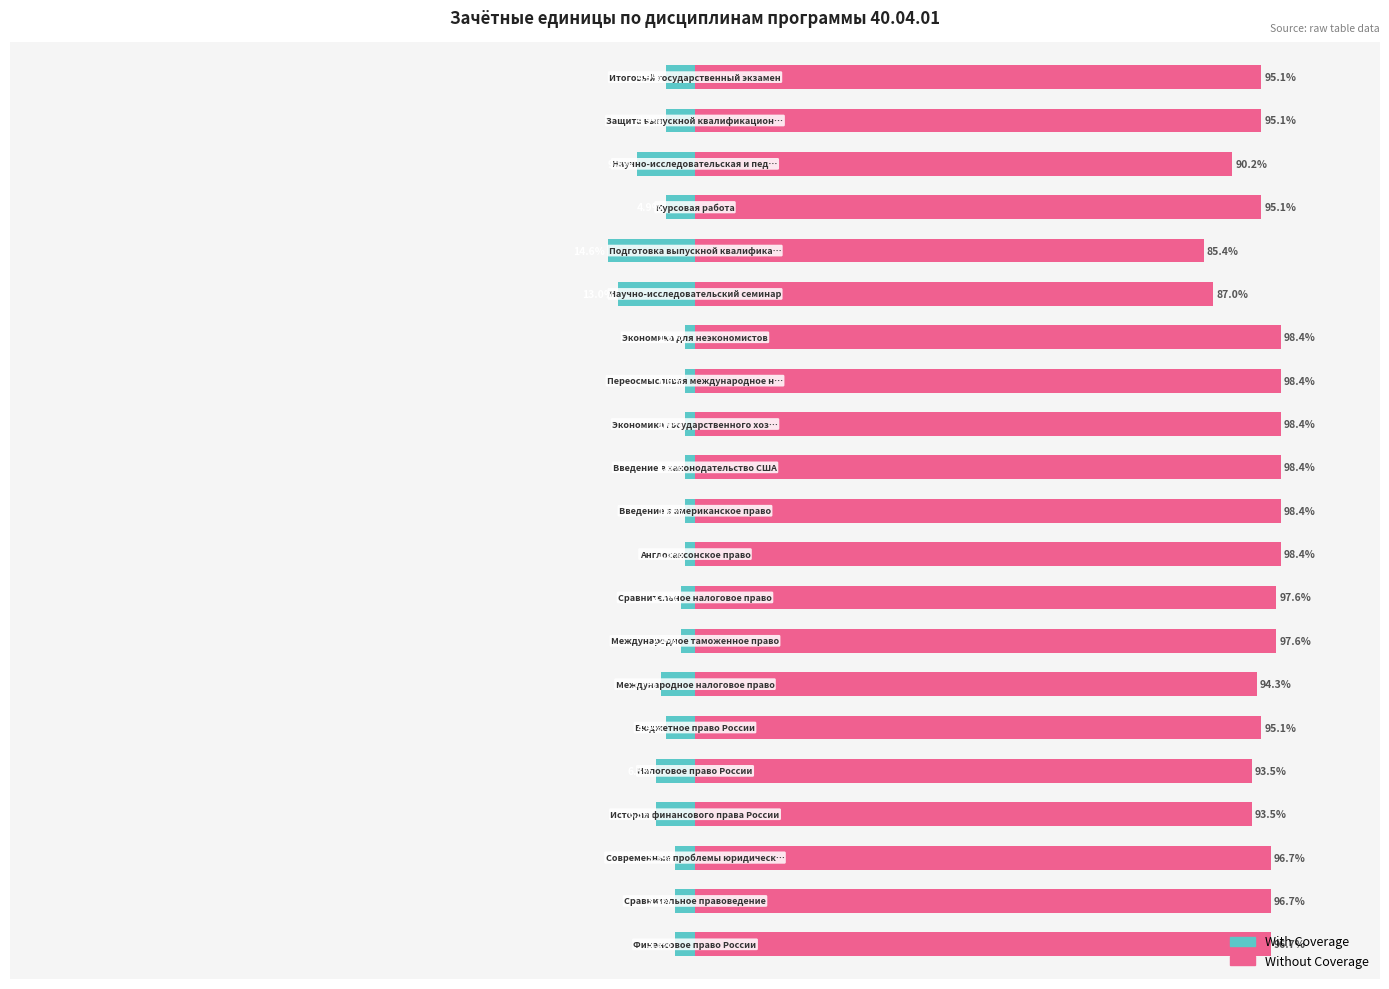

What is the sum of the With Coverage values at 13 and 11?

-3.2